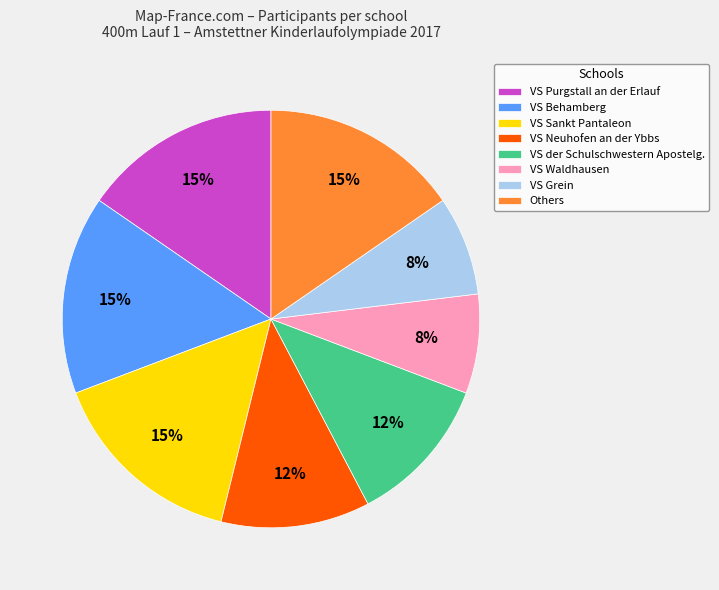

Between VS Sankt Pantaleon and VS Waldhausen, which is larger?

VS Sankt Pantaleon